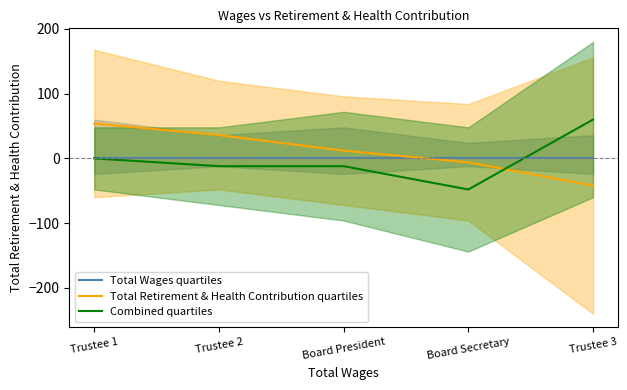

After their last crossing, which series has the higher values: Total Retirement & Health Contribution quartiles or Total Wages quartiles?

Total Wages quartiles